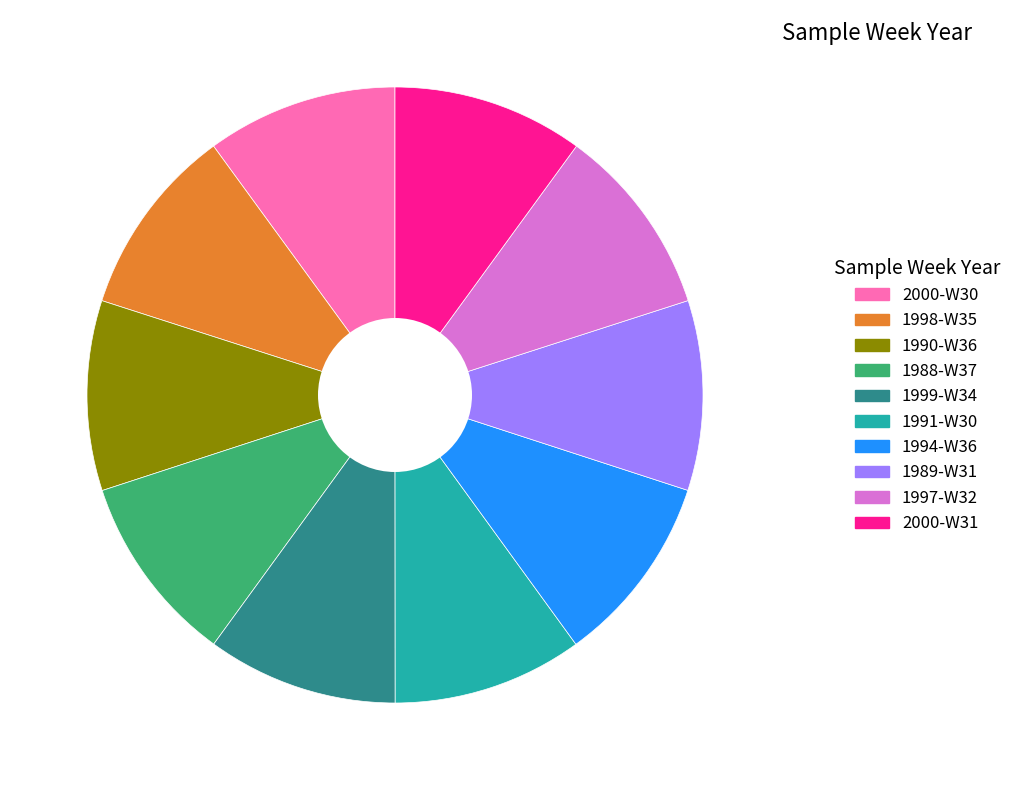

True or false: 1990-W36 accounts for 10% of the total.

True